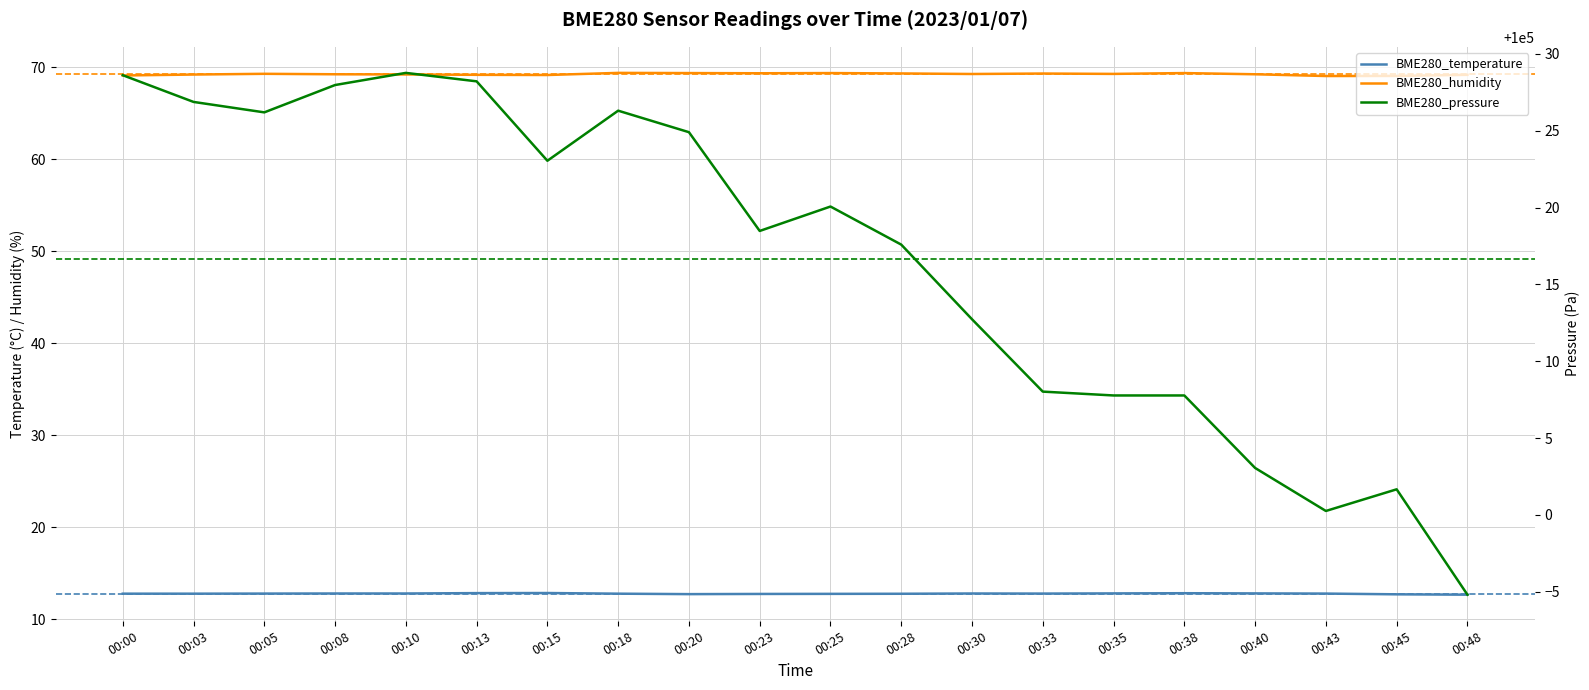

What is the value of the BME280_temperature point at the 1st from the left?

12.8